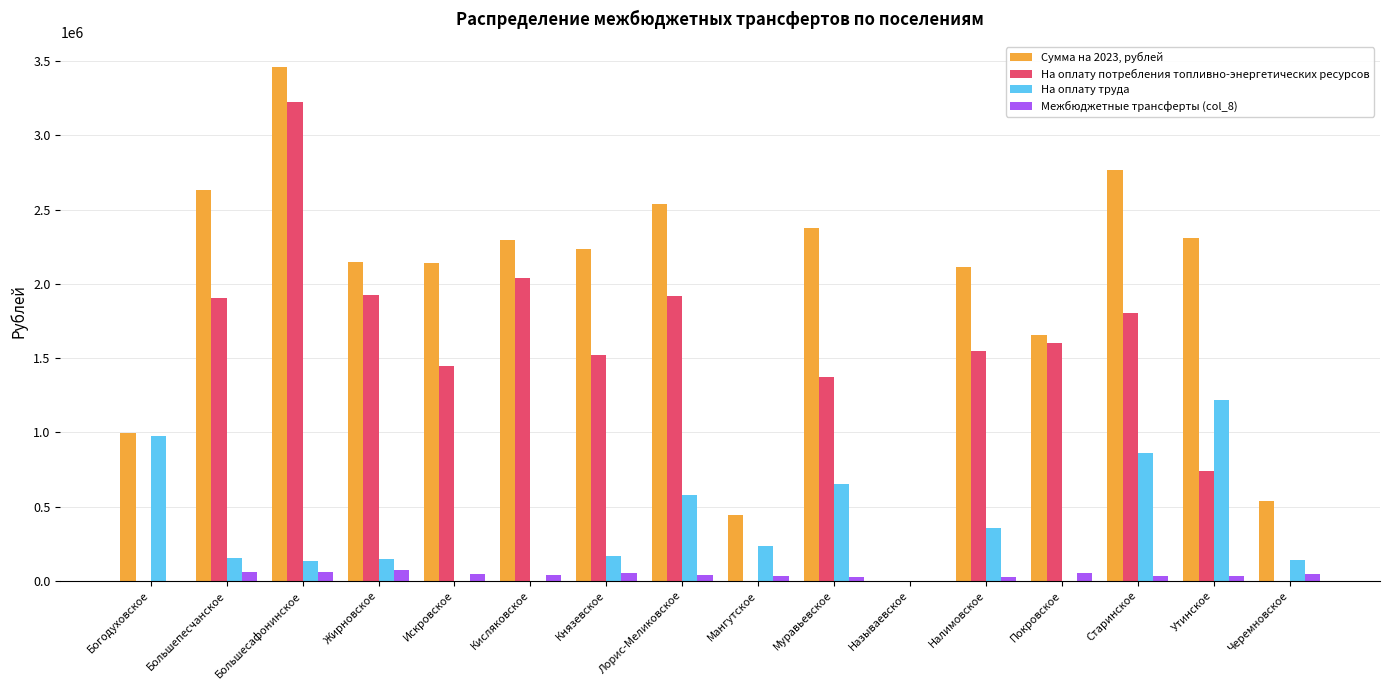

What is the maximum value shown in the chart?

3457350.1